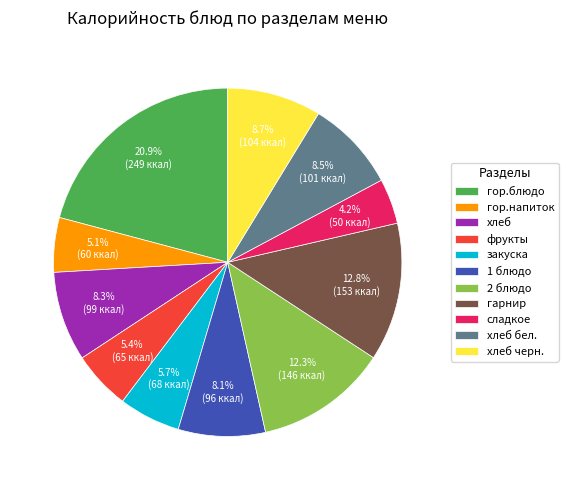

What percentage is the фрукты slice, to the nearest percent?

5%